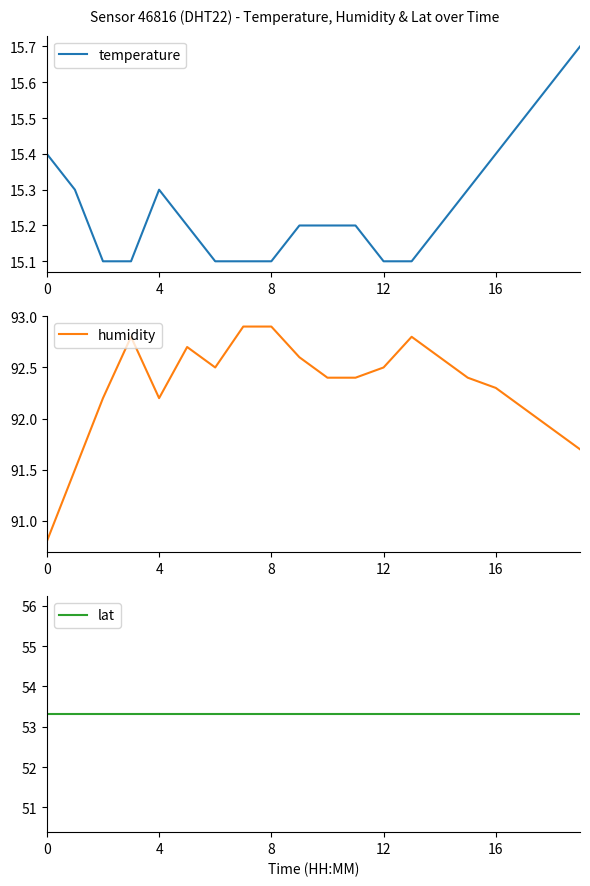

How many categories are shown in the chart?

20